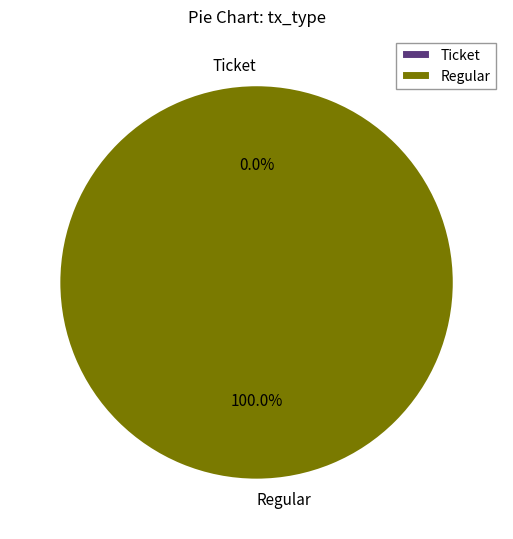

To the nearest percent, what is the average slice percentage?

50%